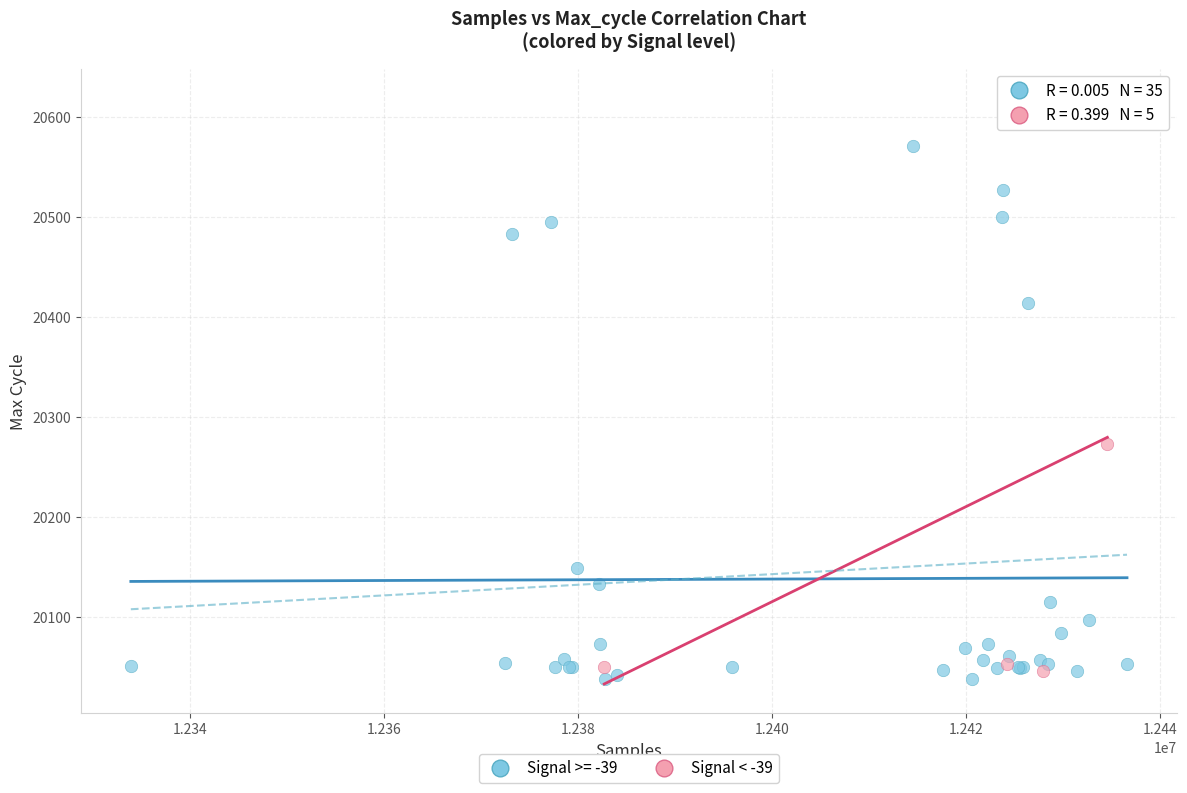

Which series reaches the maximum Y coordinate?

Signal < -39